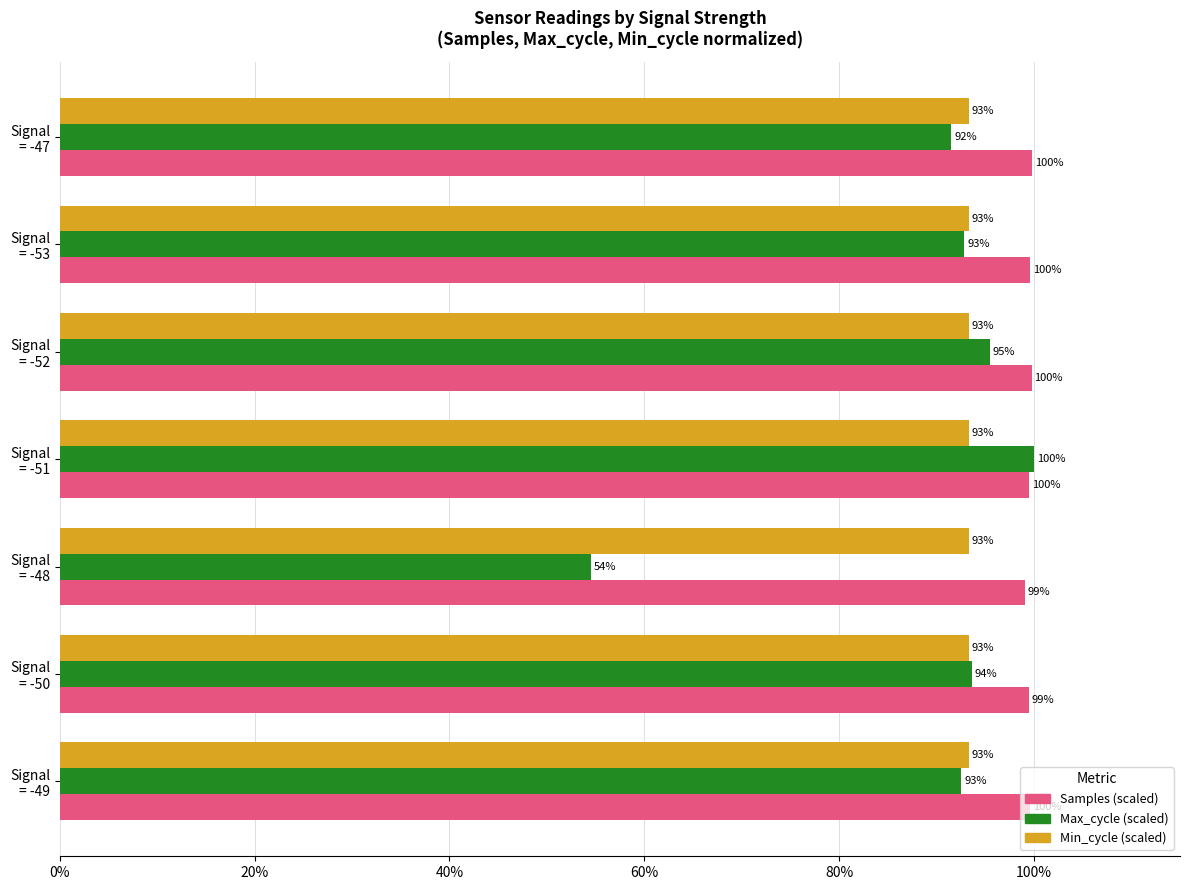

Rank the series by their average value, from lowest to highest.

Max_cycle (scaled), Min_cycle (scaled), Samples (scaled)